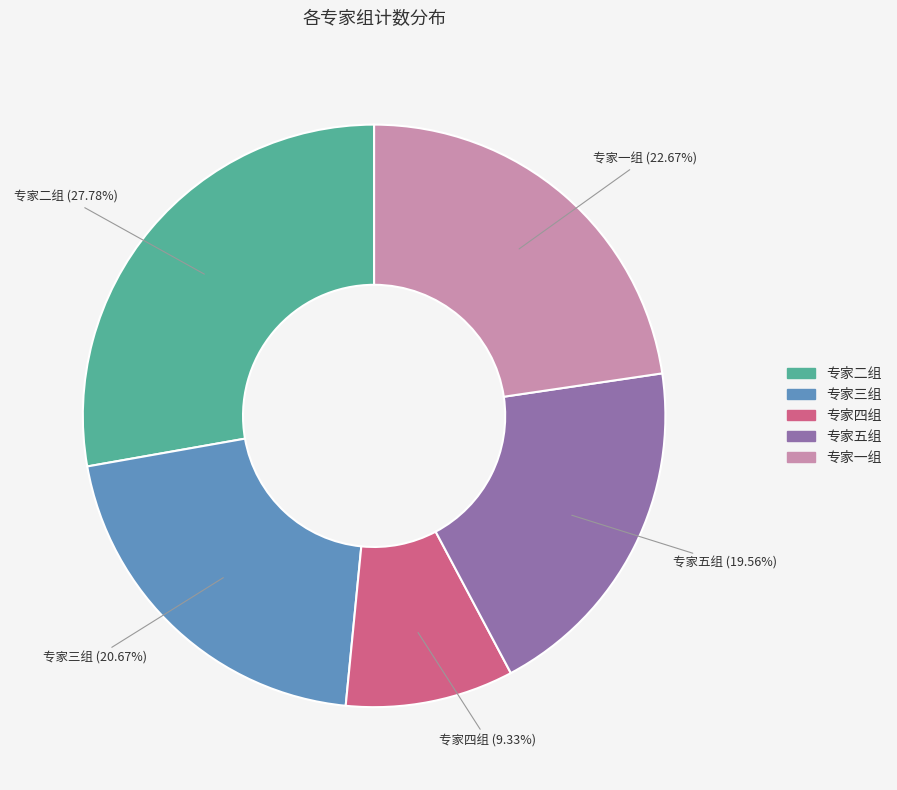

The 专家四组 slice represents 9% of the pie. True or false?

True